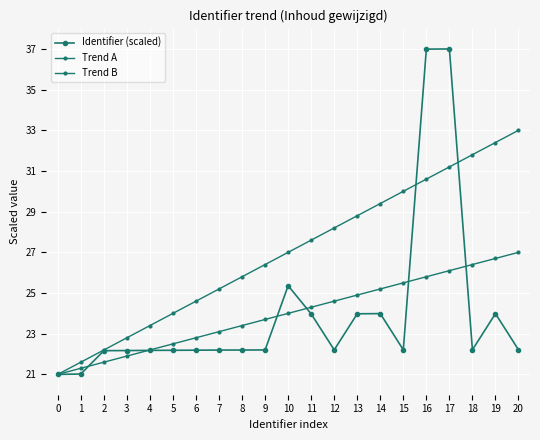

Which series has the largest total across all categories?

Trend A